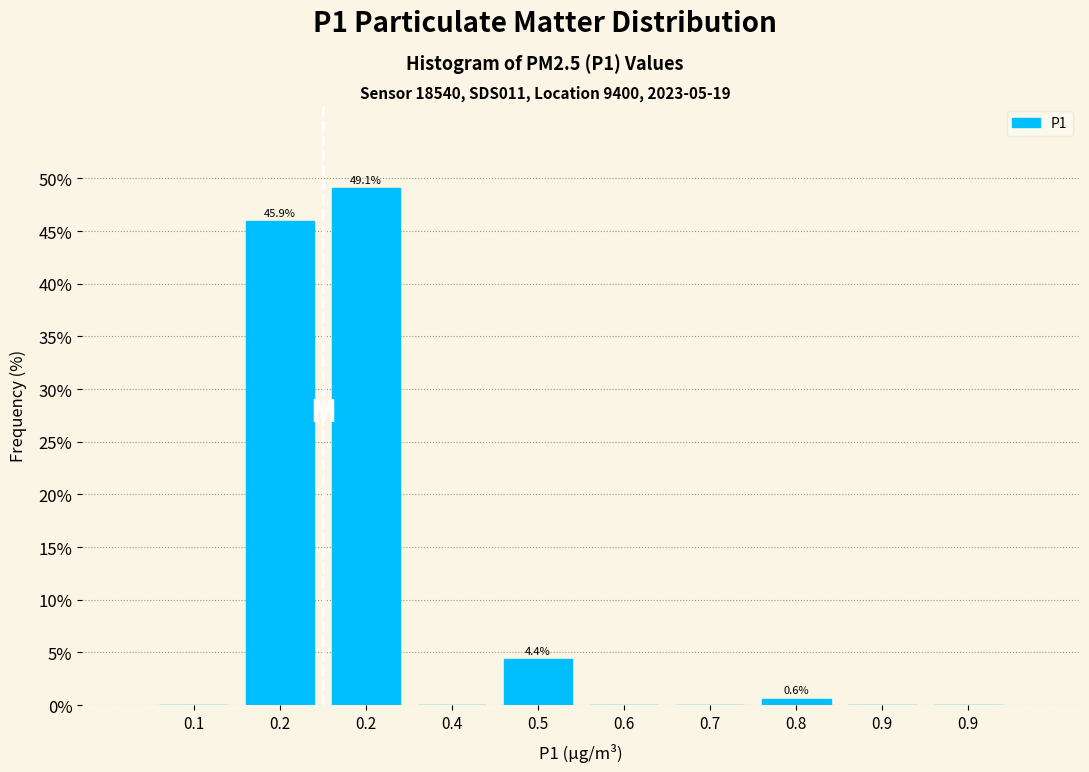

Are the bars horizontal?

No